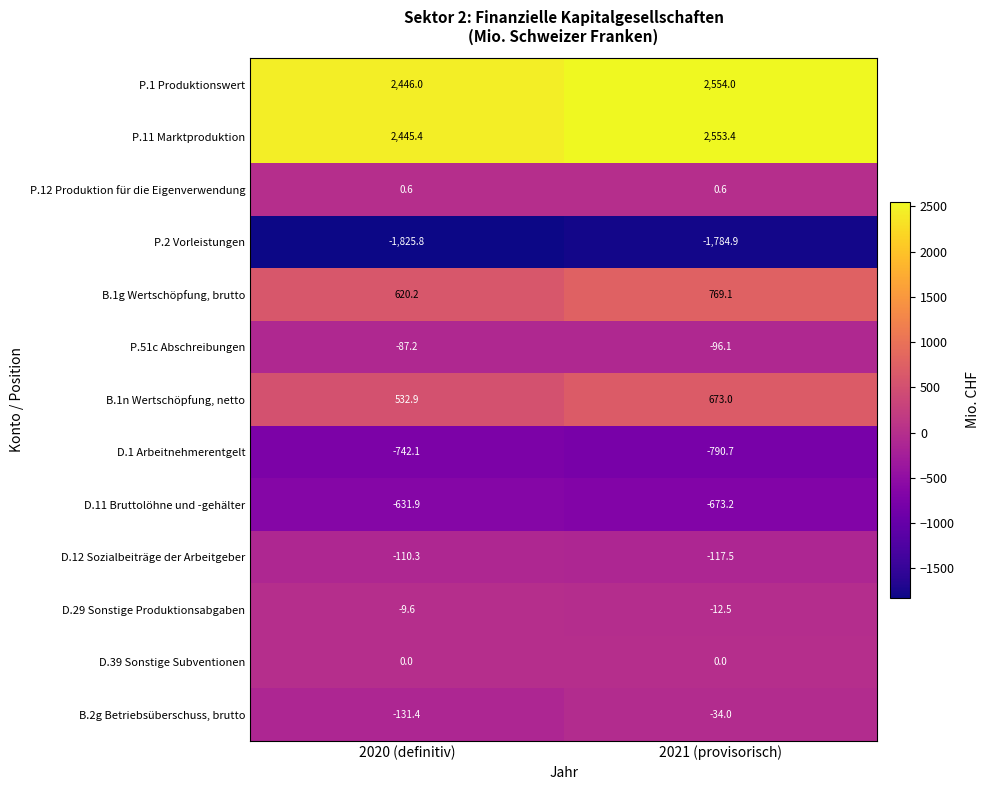

What is the difference between the maximum and minimum values in the P.51c Abschreibungen series?

8.9